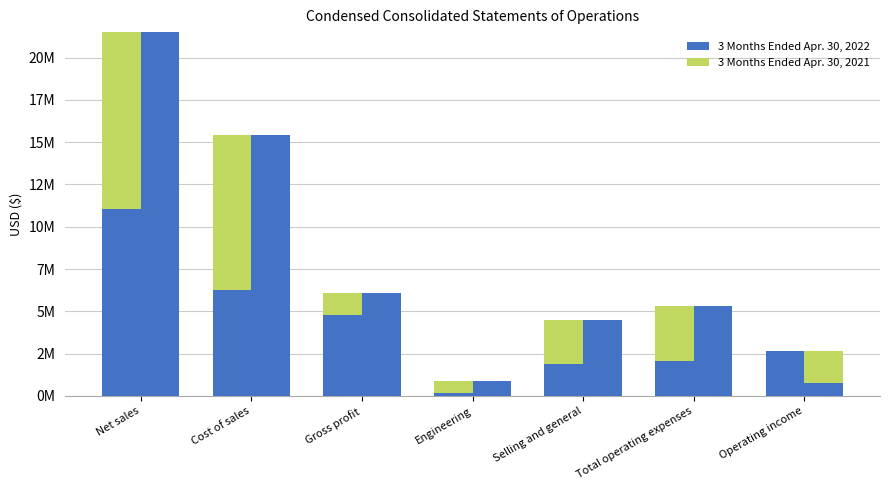

Which series has the largest range (max minus min)?

3 Months Ended Apr. 30, 2022